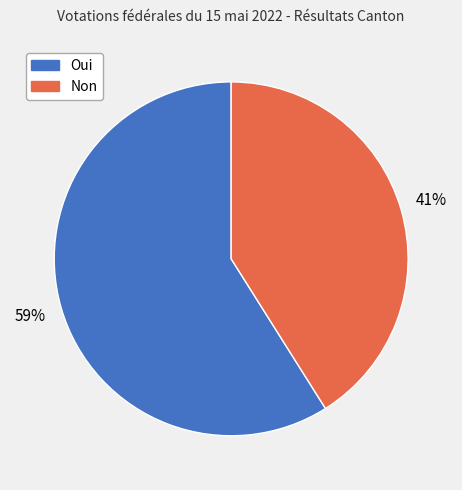

Rank the categories by value from lowest to highest.

Non, Oui